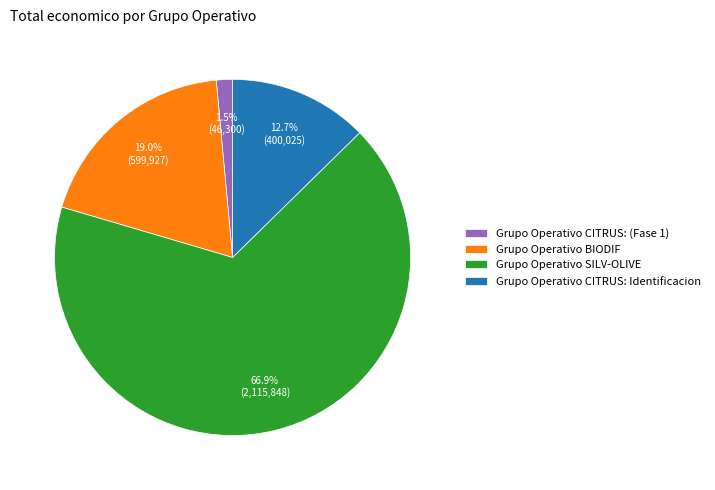

How much of the chart is everything except Grupo Operativo CITRUS: (Fase 1)?

98.5%